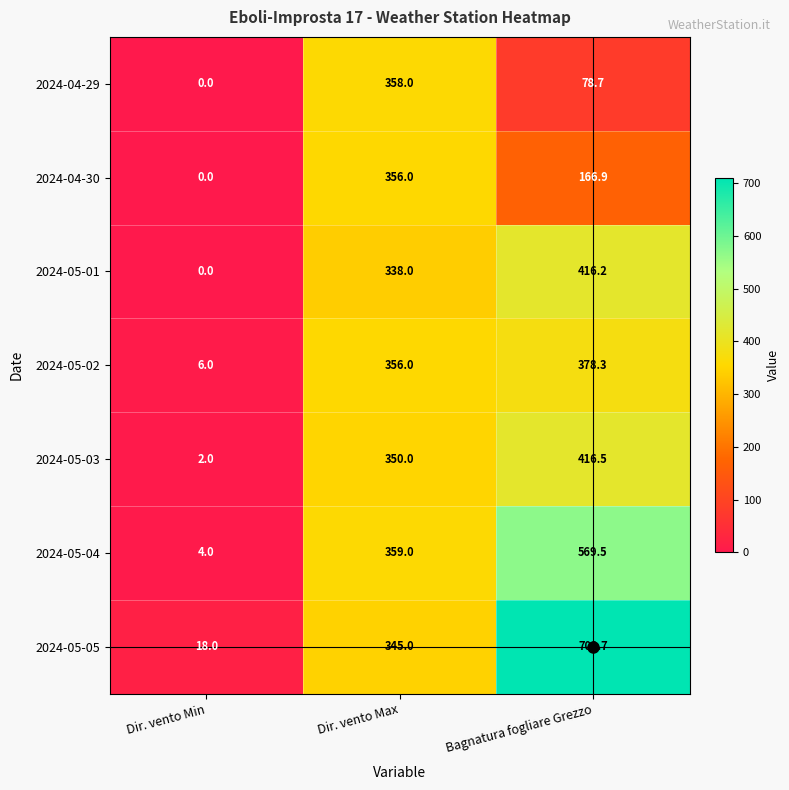

What is the difference between the maximum and second lowest values in the 2024-05-03 series?

66.5